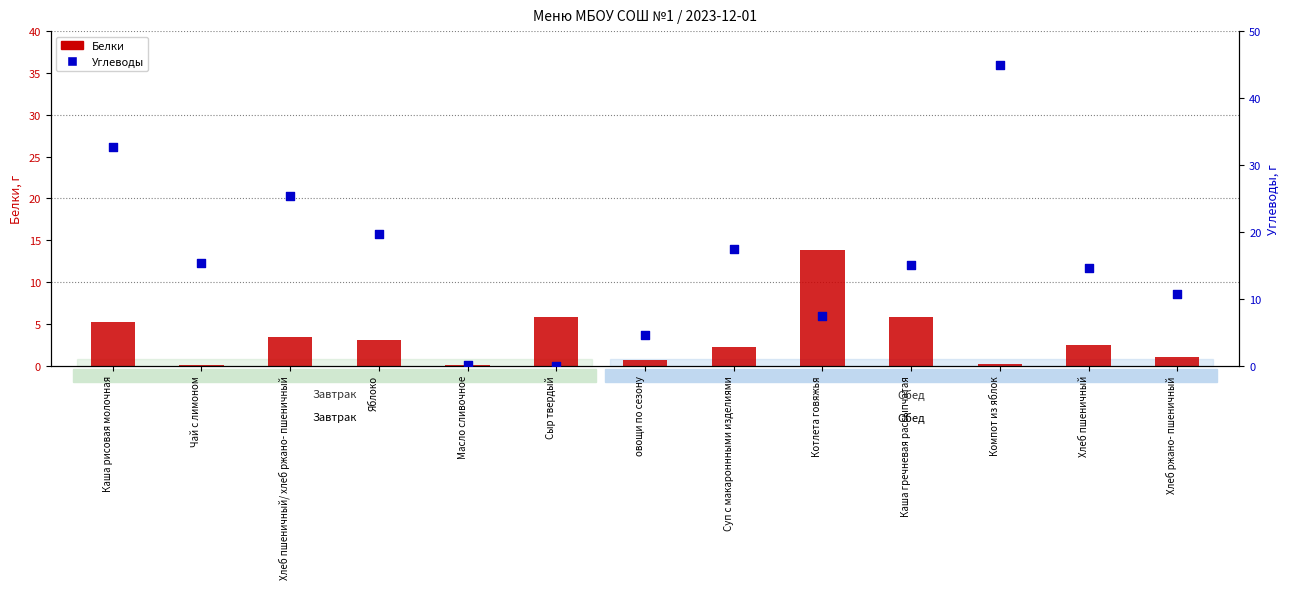

Which series reaches the maximum Y coordinate?

Углеводы